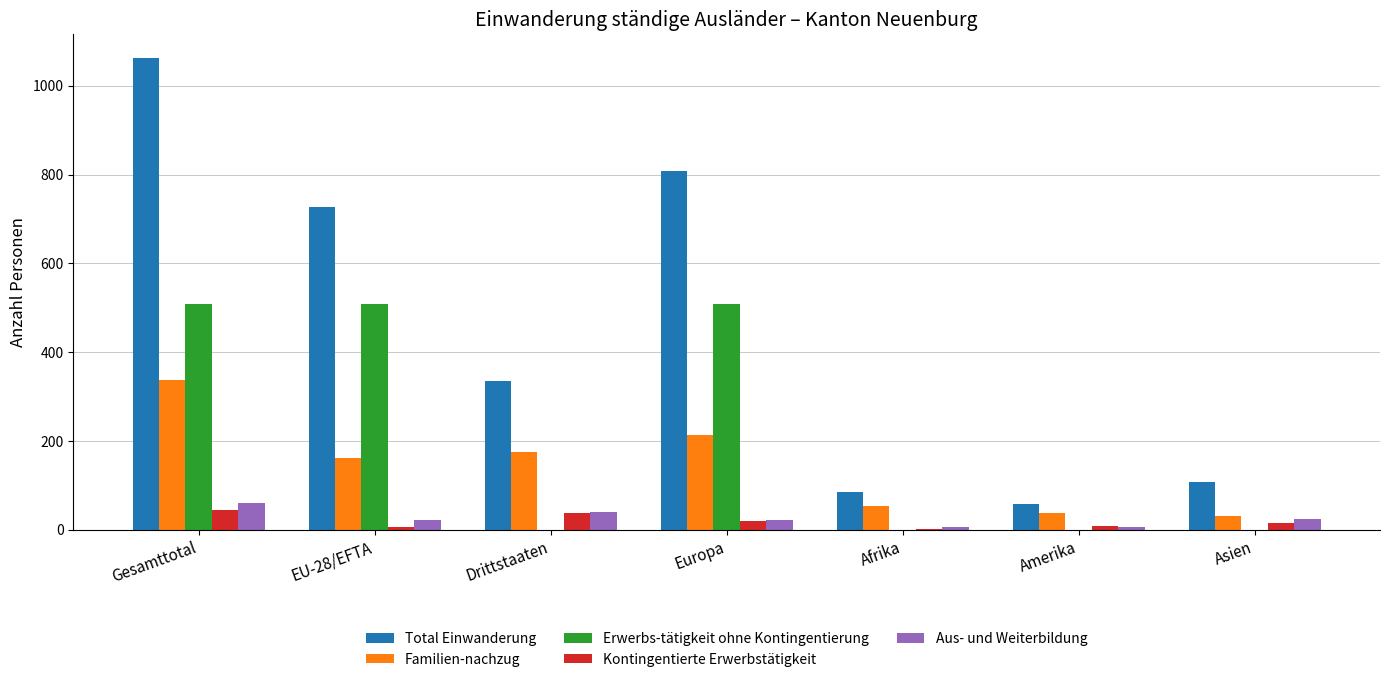

At which label is Total Einwanderung closest to 560?

EU-28/EFTA